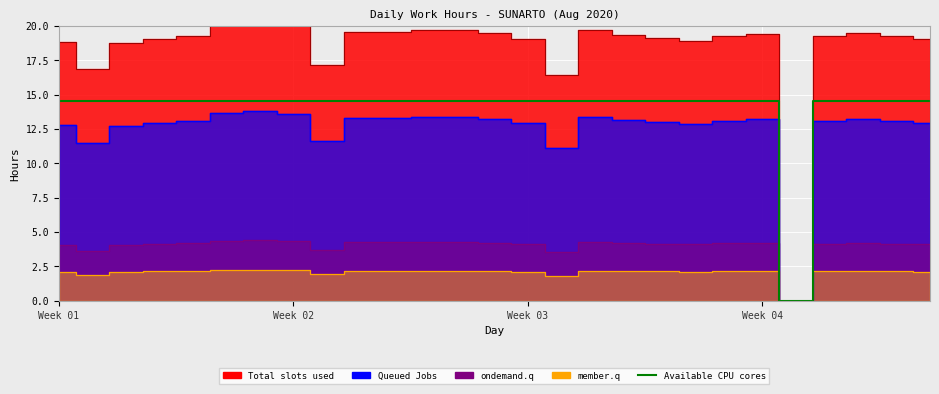

True or false: there are more than 2 points higher than both neighbors.

False